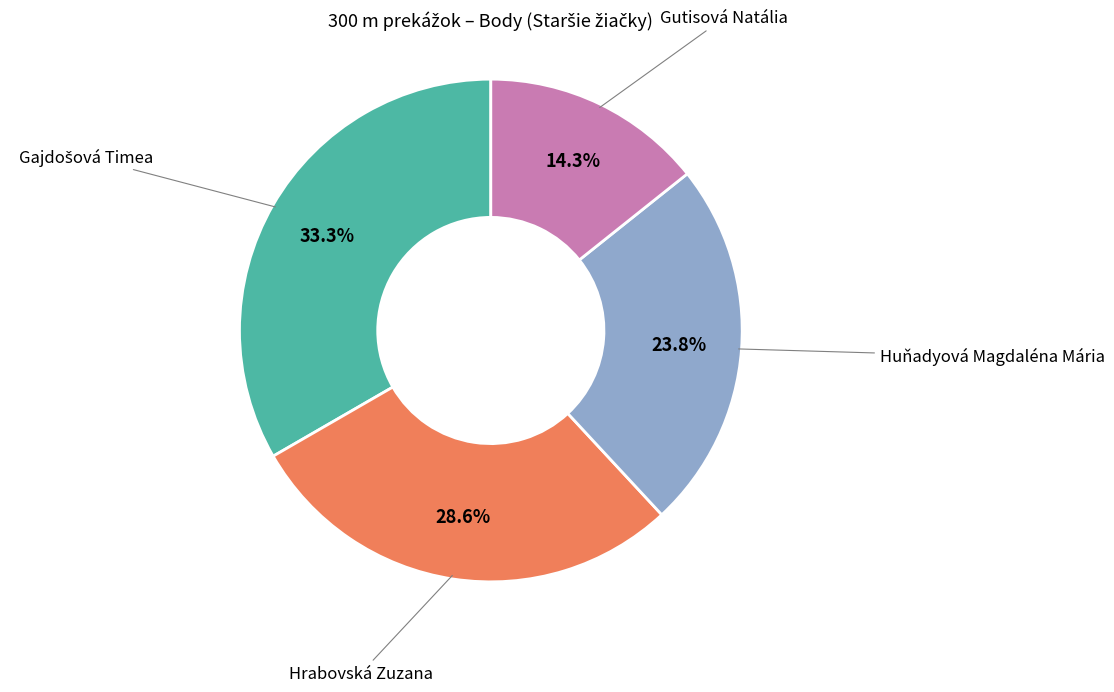

Is there any slice that represents more than half of the pie?

No